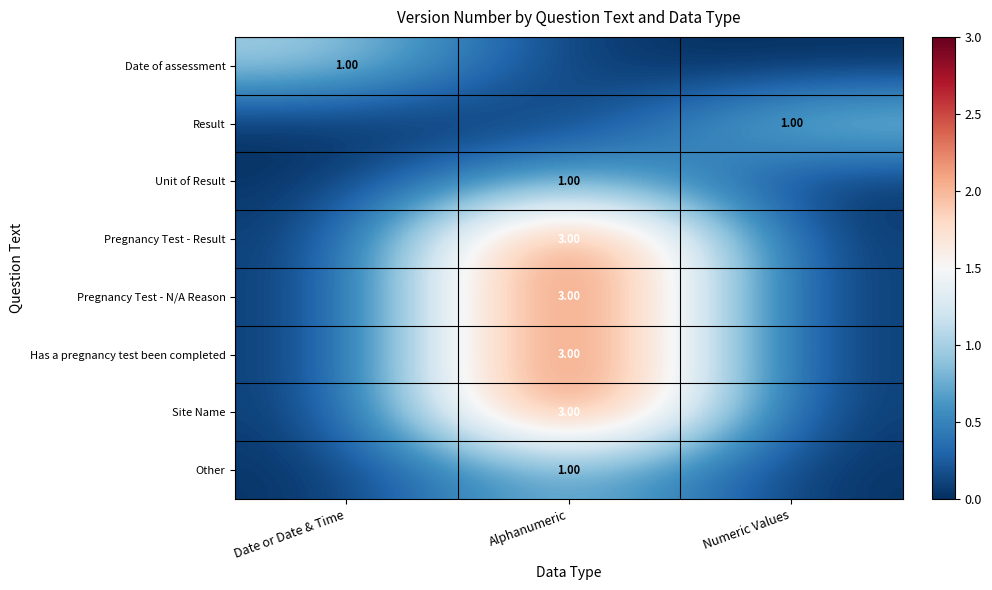

What is the sum of all Has a pregnancy test been completed values?

3